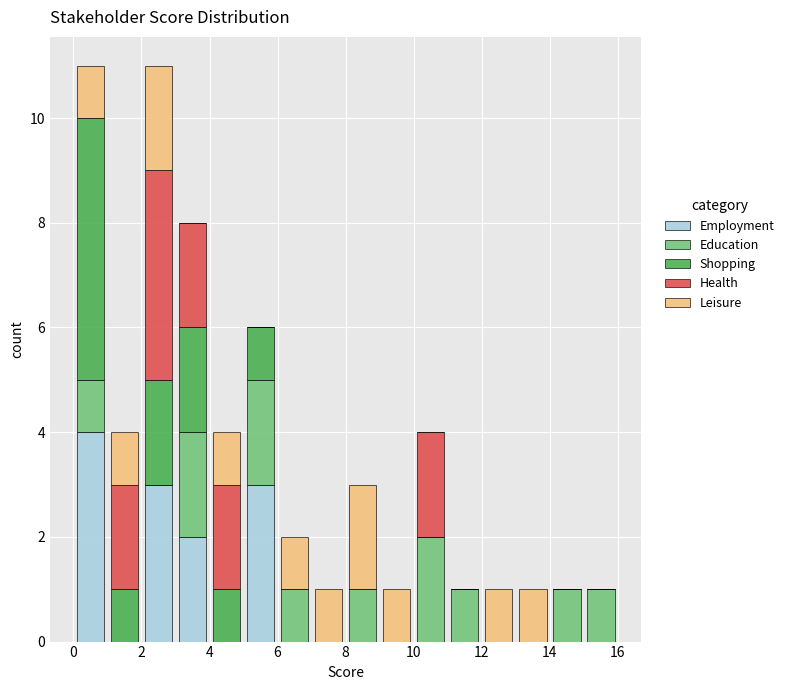

Reading left to right, transcribe this chart: for each stacked bar, give the range it covers on the x-axis and its total height. The values are not printed on the chart, so give them approximately, as read against the axis.

0 to 1: 11
1 to 2: 4
2 to 3: 11
3 to 4: 8
4 to 5: 4
5 to 6: 6
6 to 7: 2
7 to 8: 1
8 to 9: 3
9 to 10: 1
10 to 11: 4
11 to 12: 1
12 to 13: 1
13 to 14: 1
14 to 15: 1
15 to 16: 1